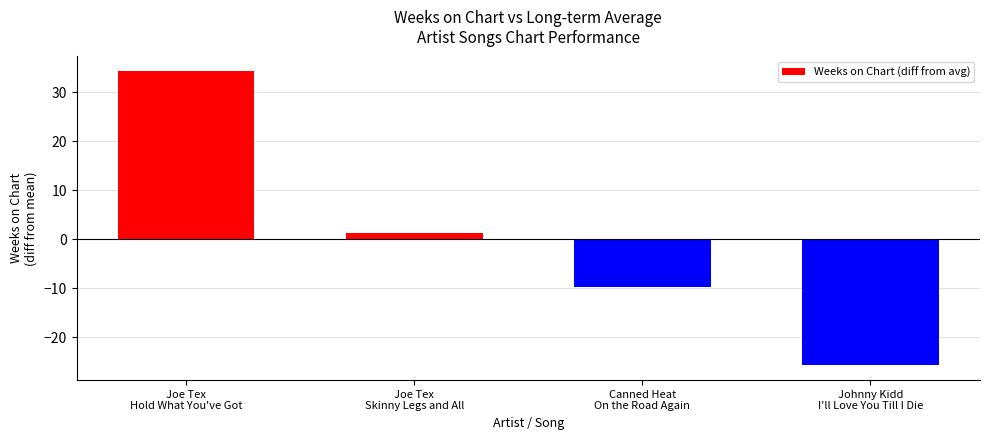

What is the label of the 3rd bar from the left?

Canned Heat
On the Road Again